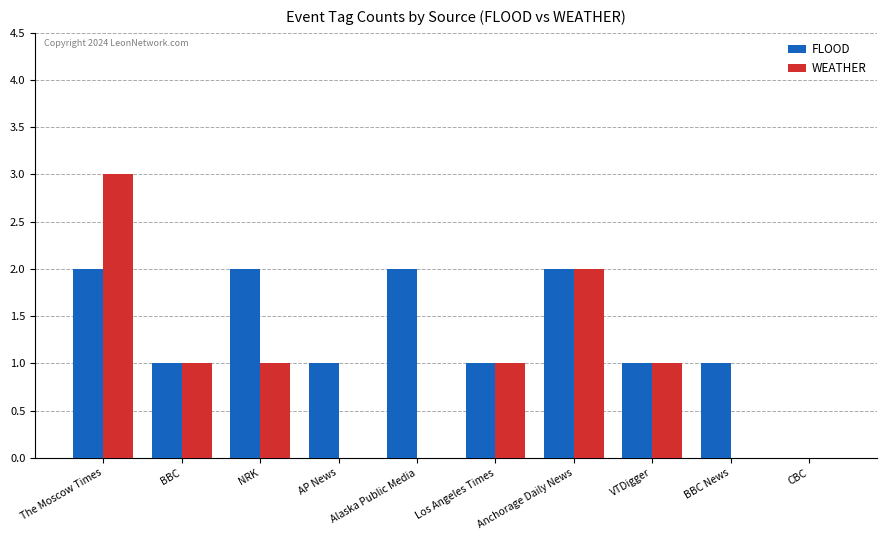

How many values in FLOOD are above zero?

9